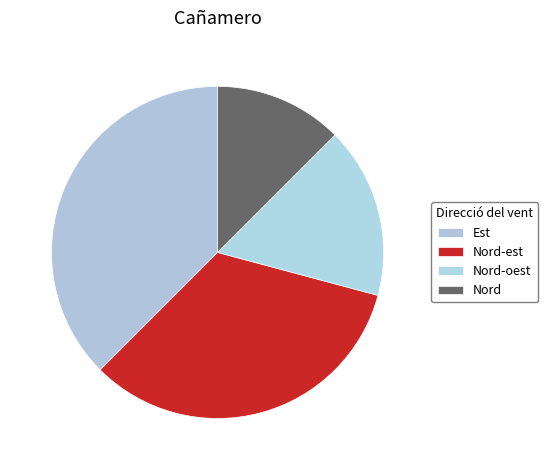

How many slices are in this pie chart?

4